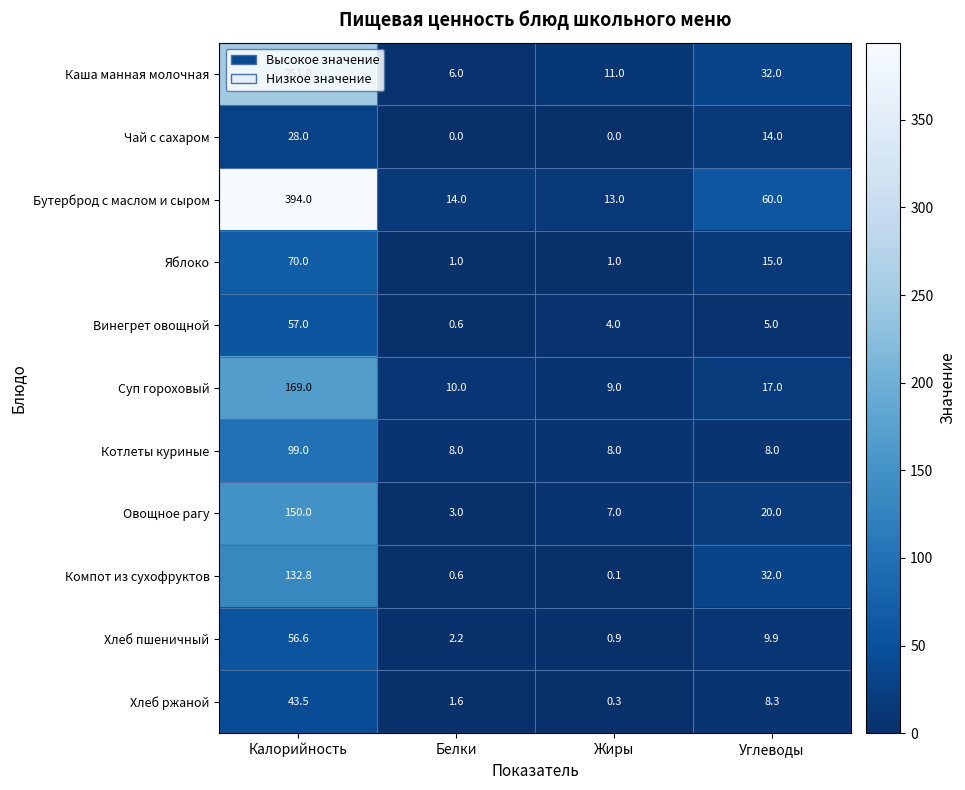

What is the total value across all series at Углеводы?

221.2